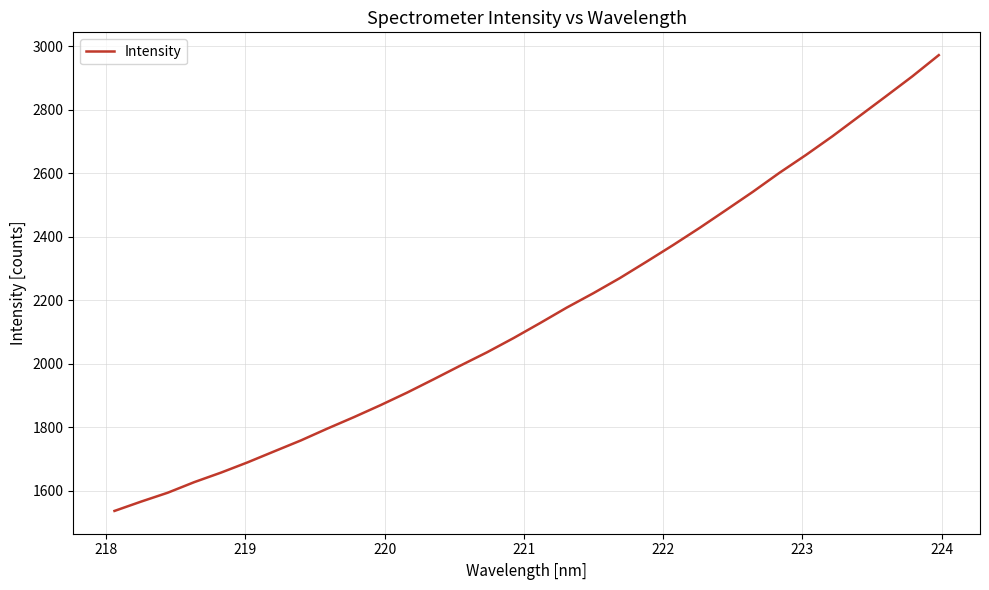

What is the greatest value displayed?

2972.5